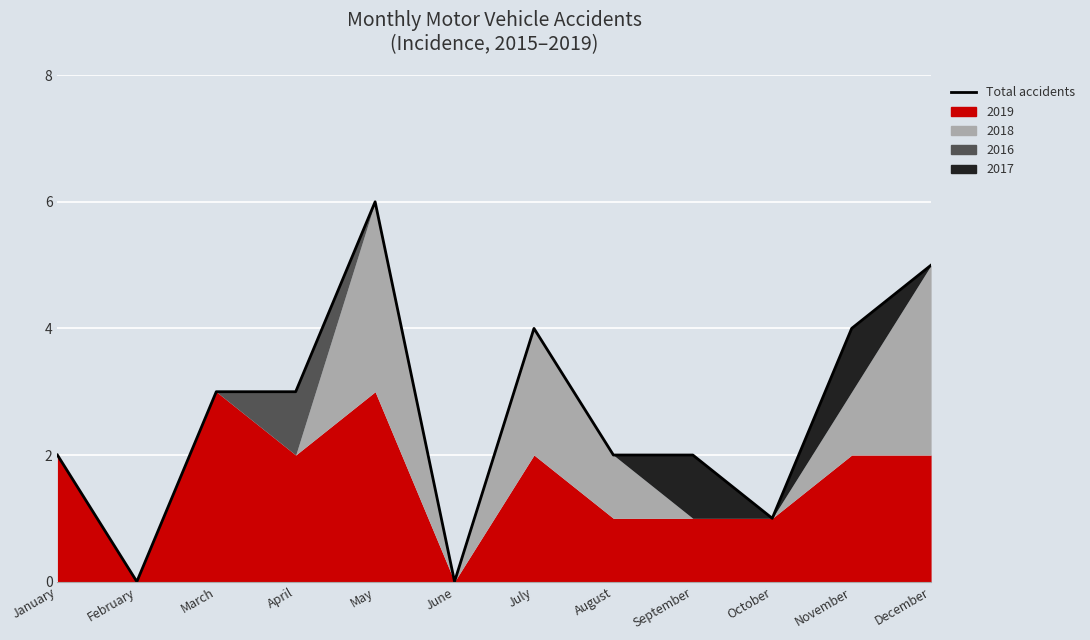

Which has a higher value, June or August?

August